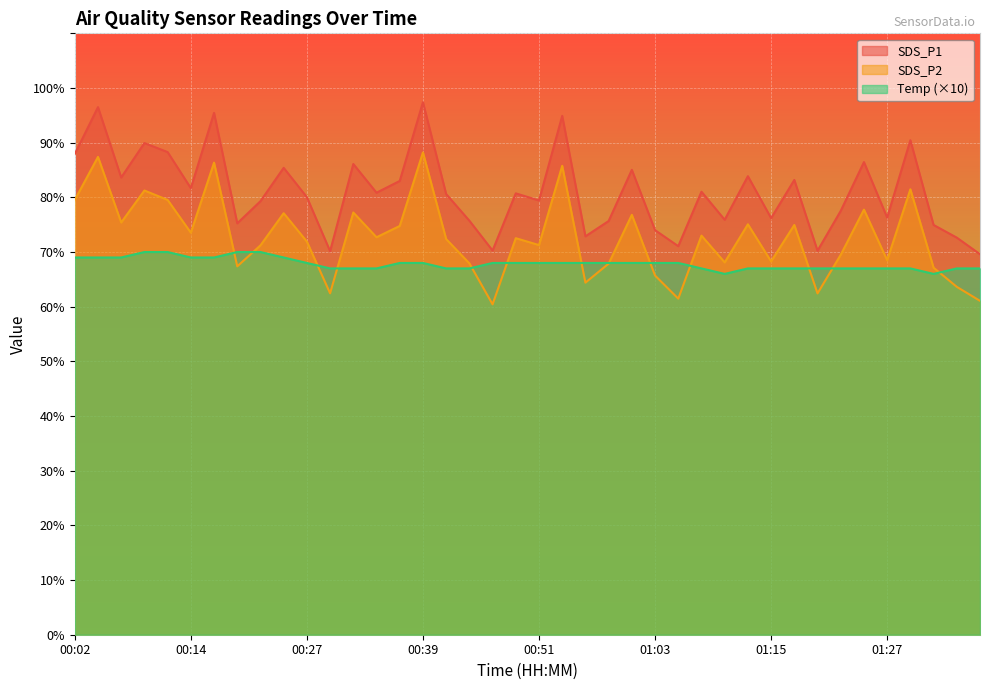

The Temp series shows 68.0 at 00:46. True or false?

True